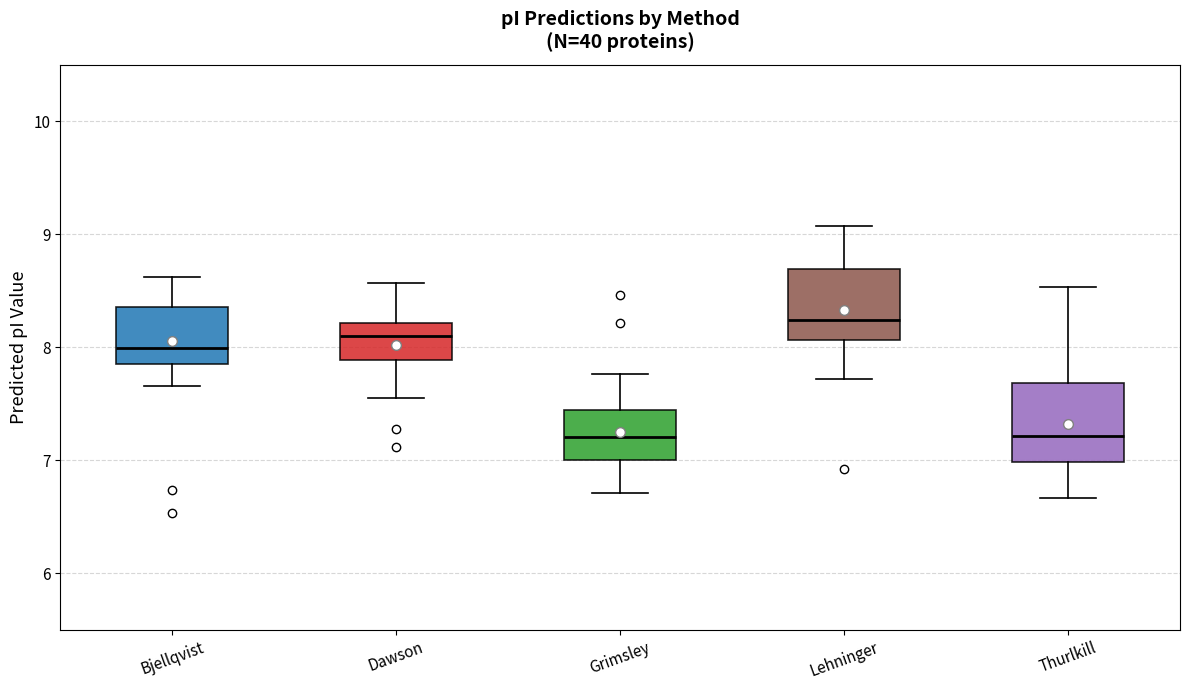

Which box has the highest median line?

Lehninger